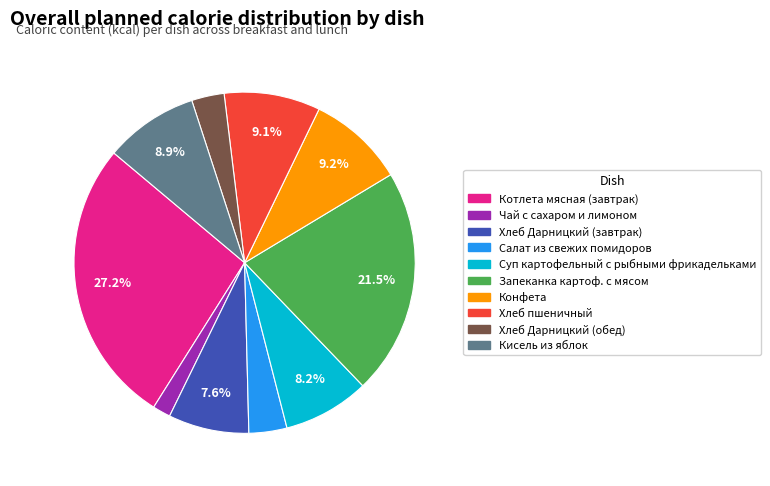

How many slices are in this pie chart?

10